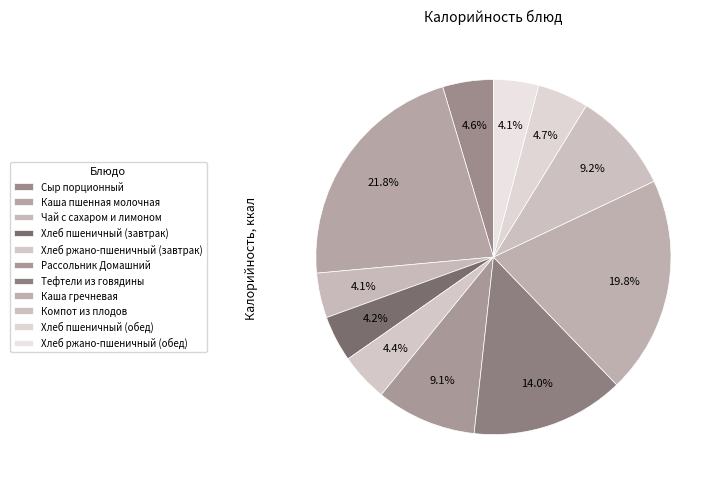

How many slices are in this pie chart?

11